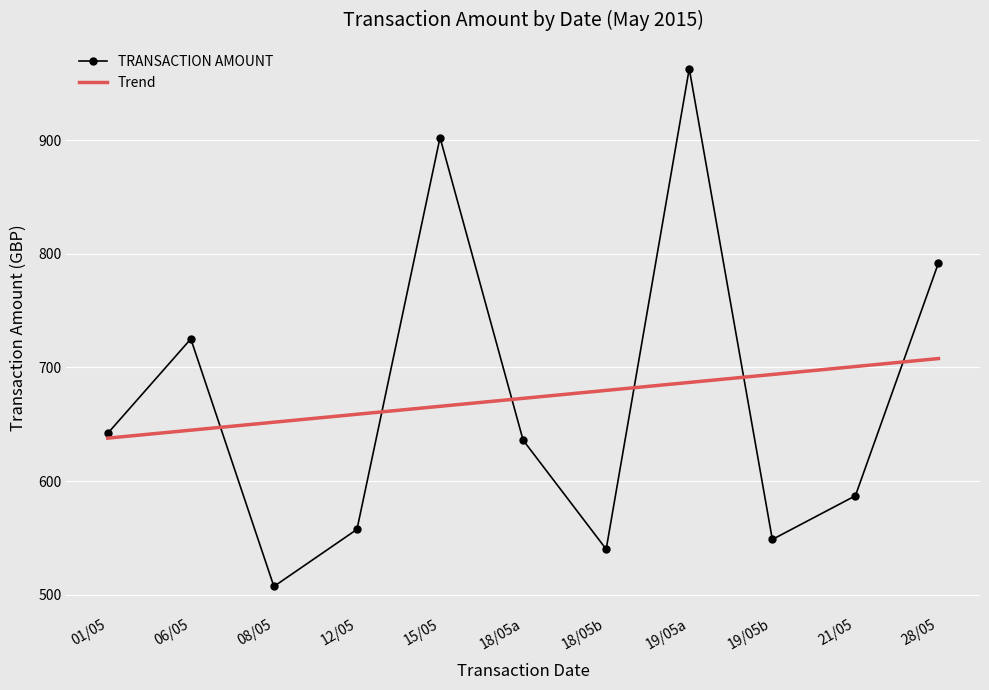

What is the difference between the maximum and minimum values?

455.8